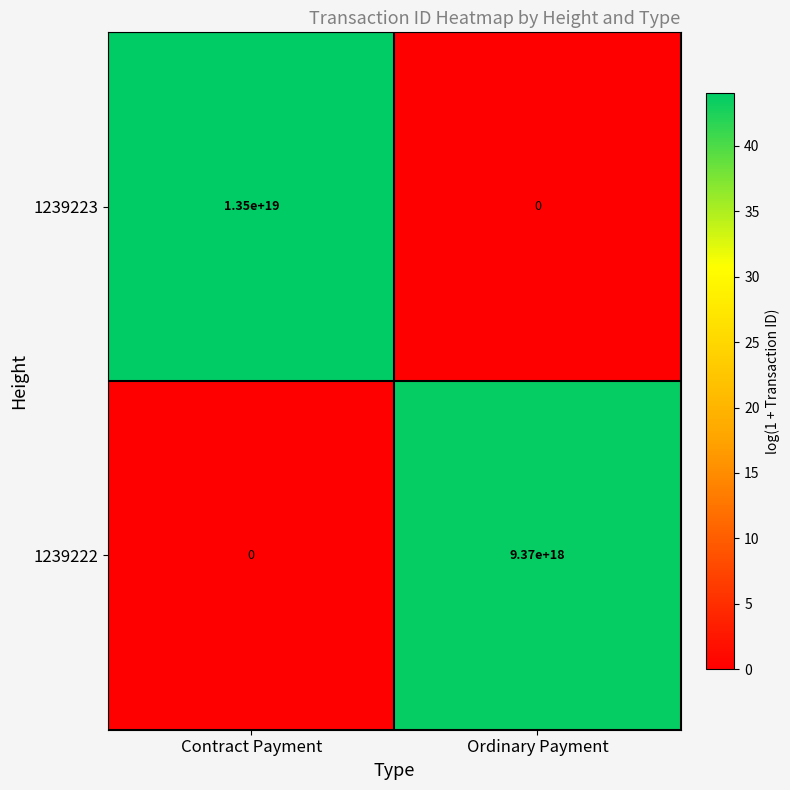

Which series has the largest total across all categories?

1239223